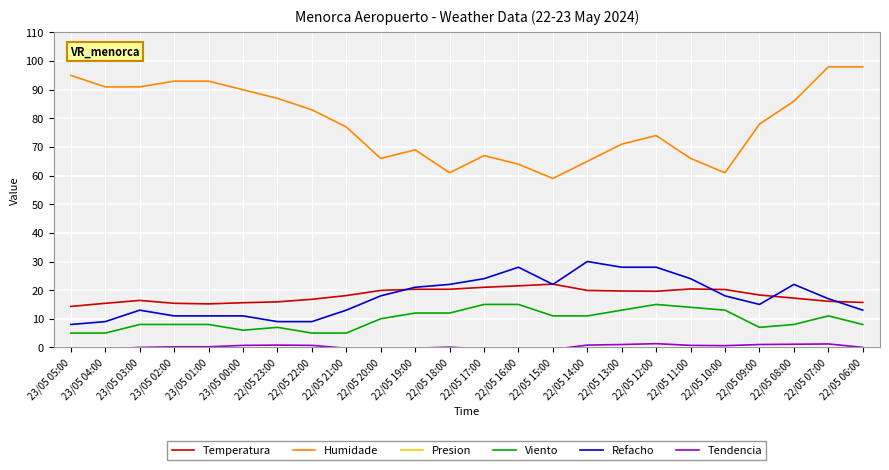

What is the average value of the Refacho series?

17.7